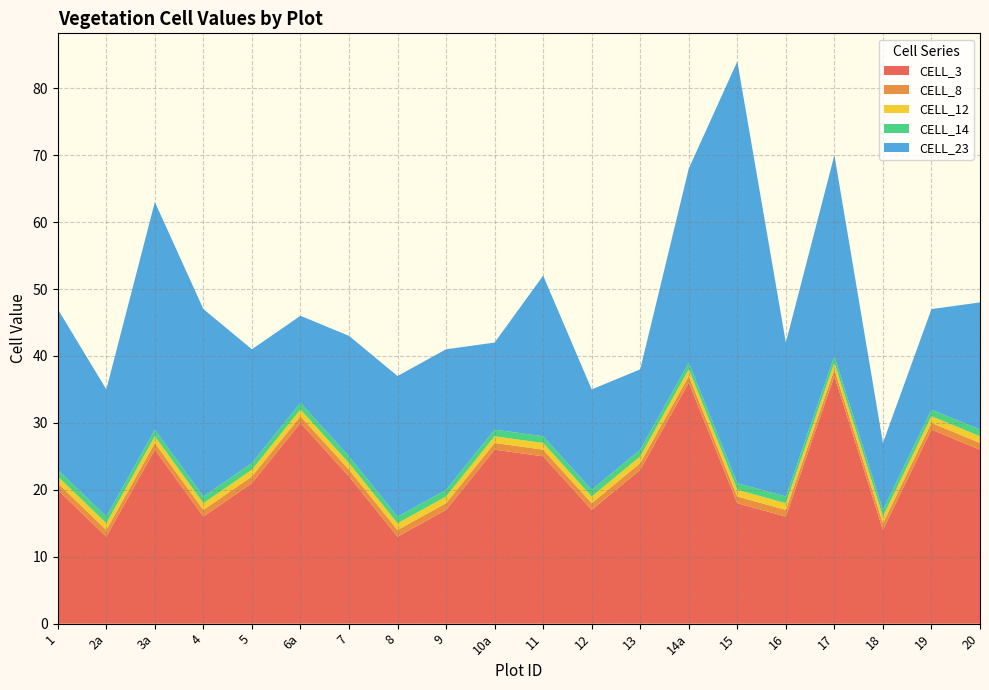

Reading left to right, what are all the values shown in this chart?

CELL_3: 1=20	2a=13	3a=26	4=16	5=21	6a=30	7=22	8=13	9=17	10a=26	11=25	12=17	13=23	14a=36	15=18	16=16	17=37	18=14	19=29	20=26
CELL_8: 1=1	2a=1	3a=1	4=1	5=1	6a=1	7=1	8=1	9=1	10a=1	11=1	12=1	13=1	14a=1	15=1	16=1	17=1	18=1	19=1	20=1
CELL_12: 1=1	2a=1	3a=1	4=1	5=1	6a=1	7=1	8=1	9=1	10a=1	11=1	12=1	13=1	14a=1	15=1	16=1	17=1	18=1	19=1	20=1
CELL_14: 1=1	2a=1	3a=1	4=1	5=1	6a=1	7=1	8=1	9=1	10a=1	11=1	12=1	13=1	14a=1	15=1	16=1	17=1	18=1	19=1	20=1
CELL_23: 1=24	2a=19	3a=34	4=28	5=17	6a=13	7=18	8=21	9=21	10a=13	11=24	12=15	13=12	14a=29	15=63	16=23	17=30	18=10	19=15	20=19